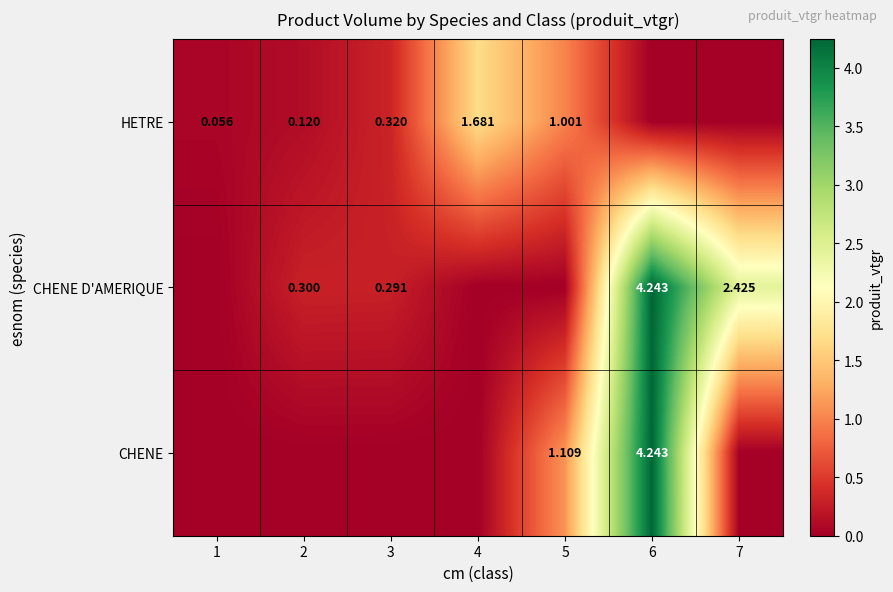

Is the value of HETRE at 5 greater than the value of CHENE D'AMERIQUE at 2?

Yes